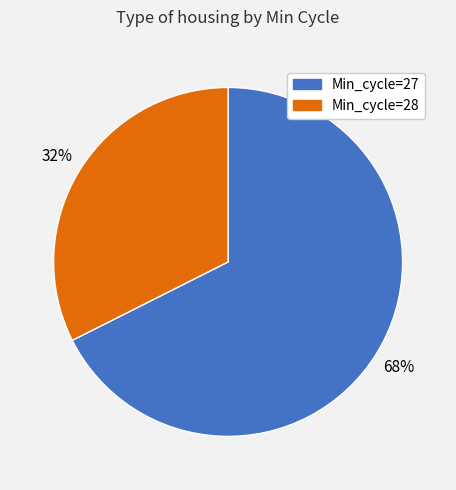

Is there a majority slice in this chart?

Yes